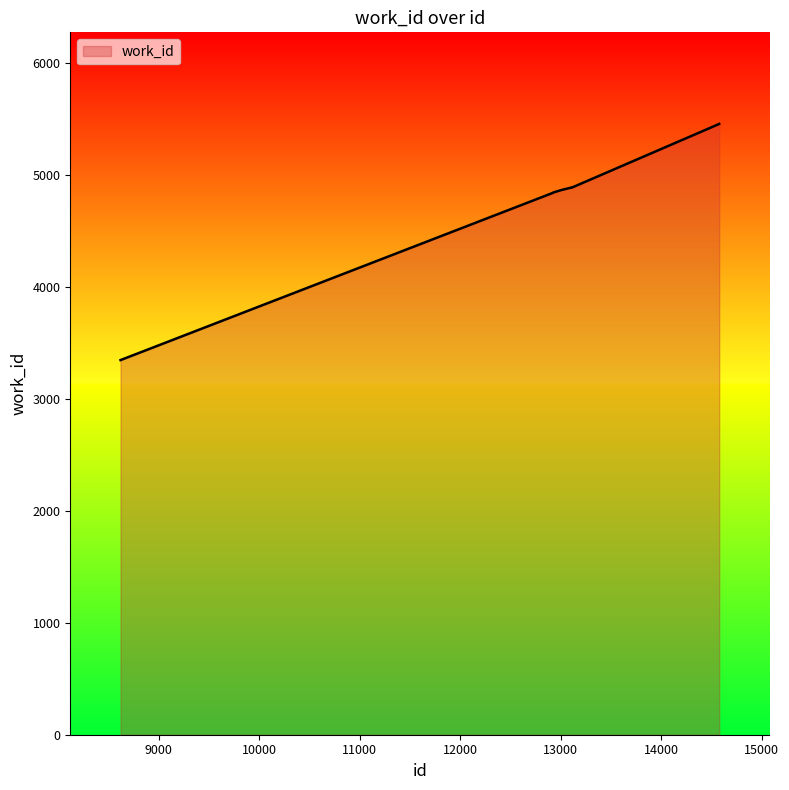

What is the difference between the maximum and minimum values?

2109